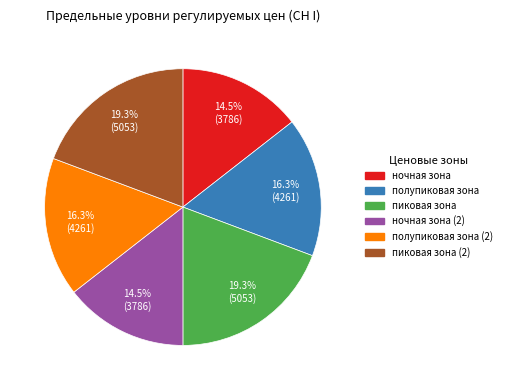

Does any single category account for the majority?

No